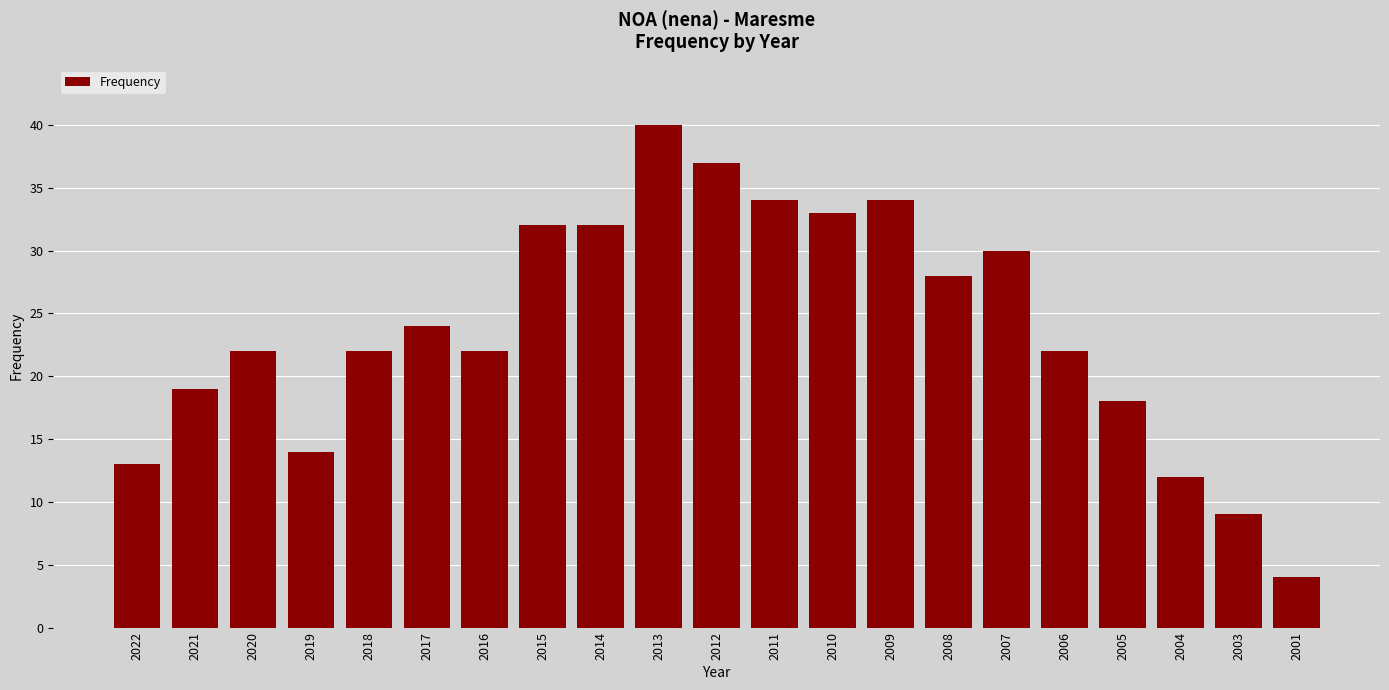

Between 2021 and 2022, which is larger?

2021